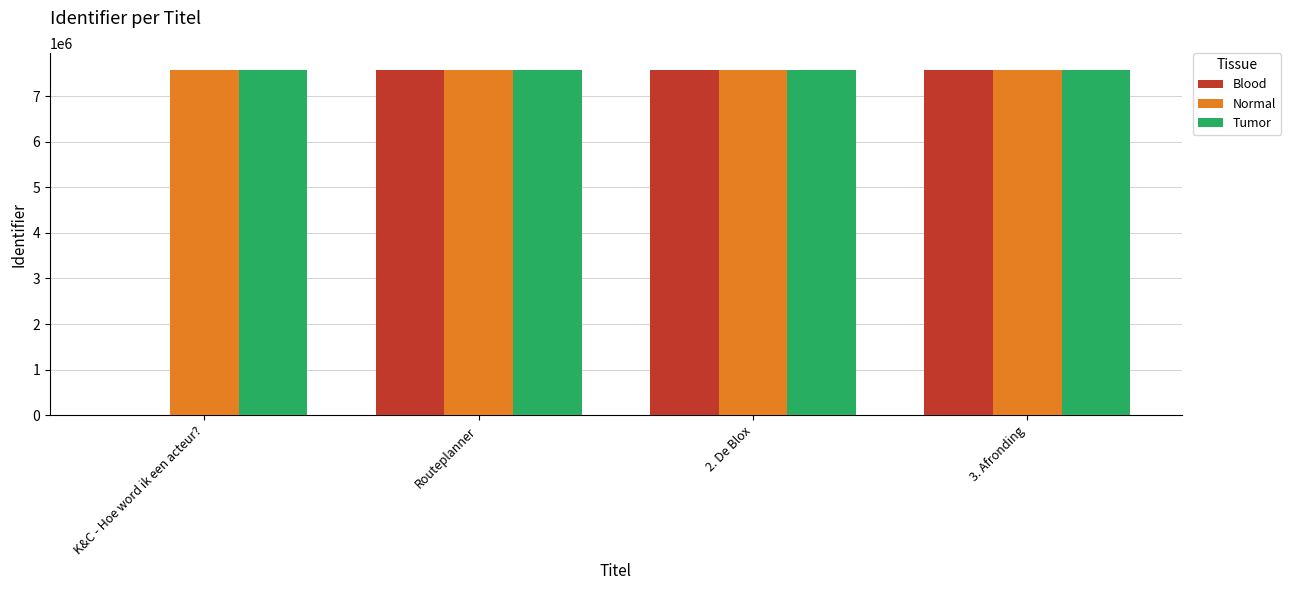

Are the bars grouped side by side (vs. stacked)?

Yes